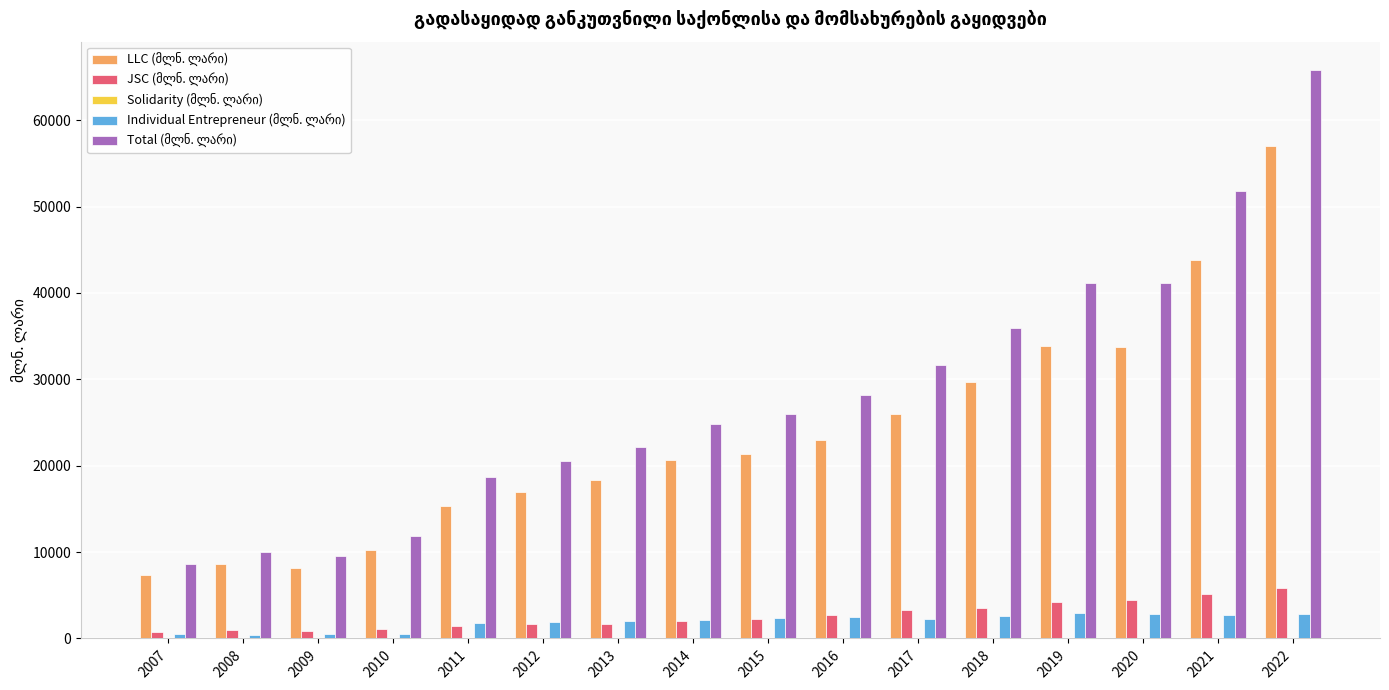

What is the total value across all series at 2007?

17208.7